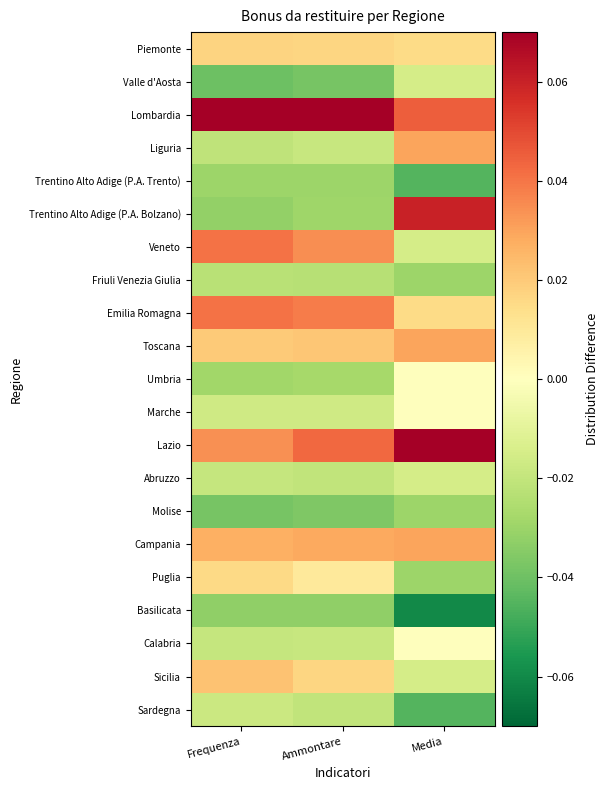

How many categories are shown in the chart?

3